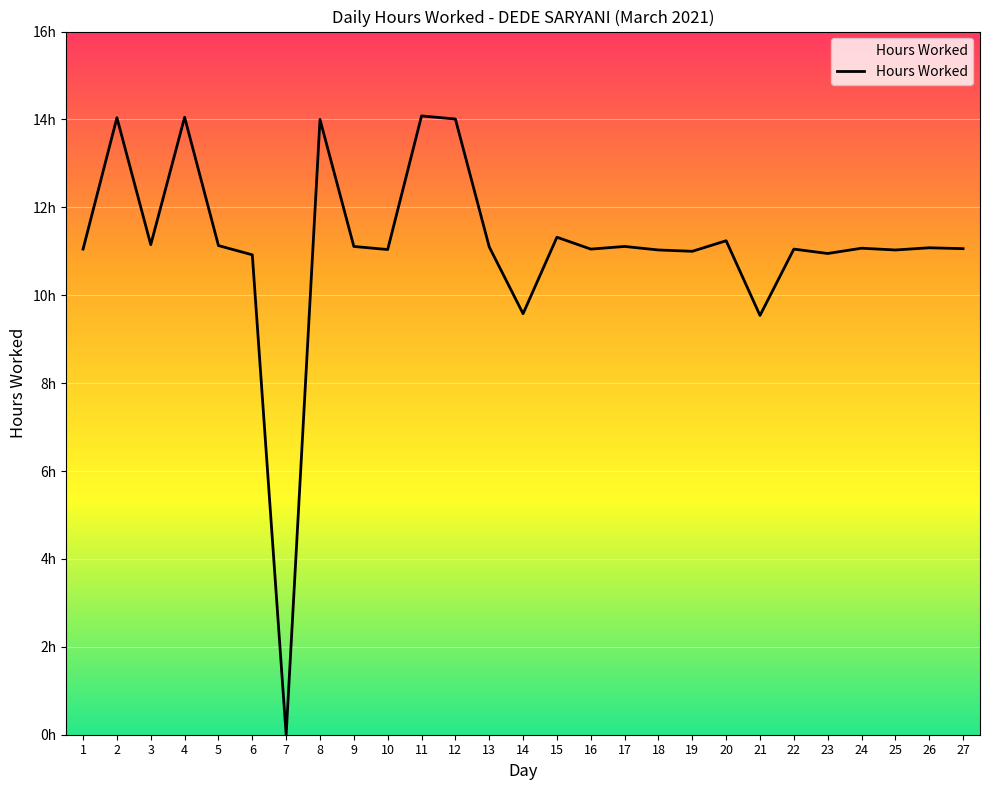

Reading left to right, list all the values displayed in this chart.

1=11.1	2=14.0	3=11.2	4=14.1	5=11.1	6=10.9	7=0.0	8=14.0	9=11.1	10=11.0	11=14.1	12=14.0	13=11.1	14=9.6	15=11.3	16=11.1	17=11.1	18=11.0	19=11.0	20=11.2	21=9.5	22=11.1	23=10.9	24=11.1	25=11.0	26=11.1	27=11.1